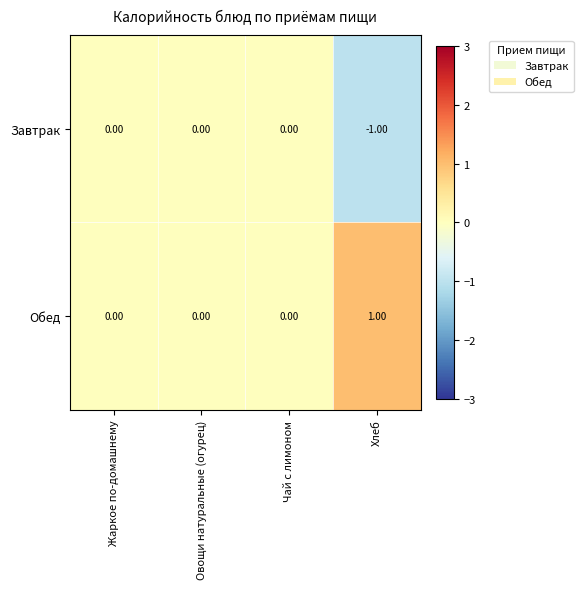

Which label corresponds to the smallest value in the chart?

Хлеб